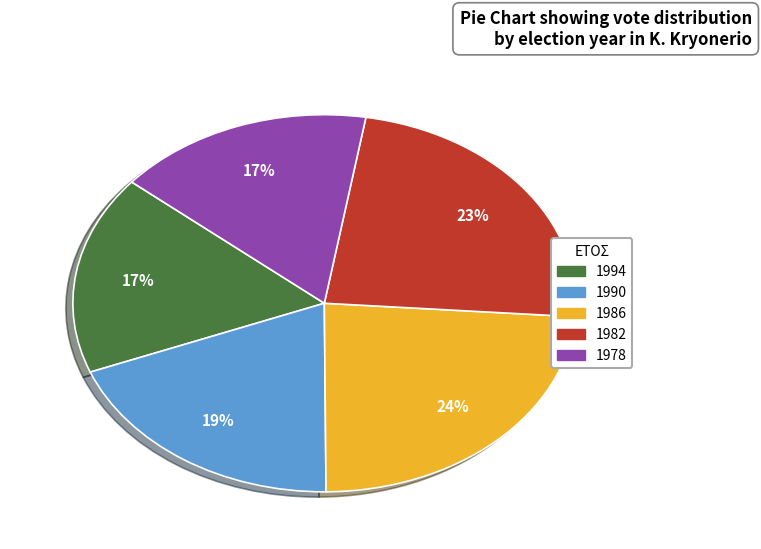

Is it true that 1986 is 24% of the pie?

True